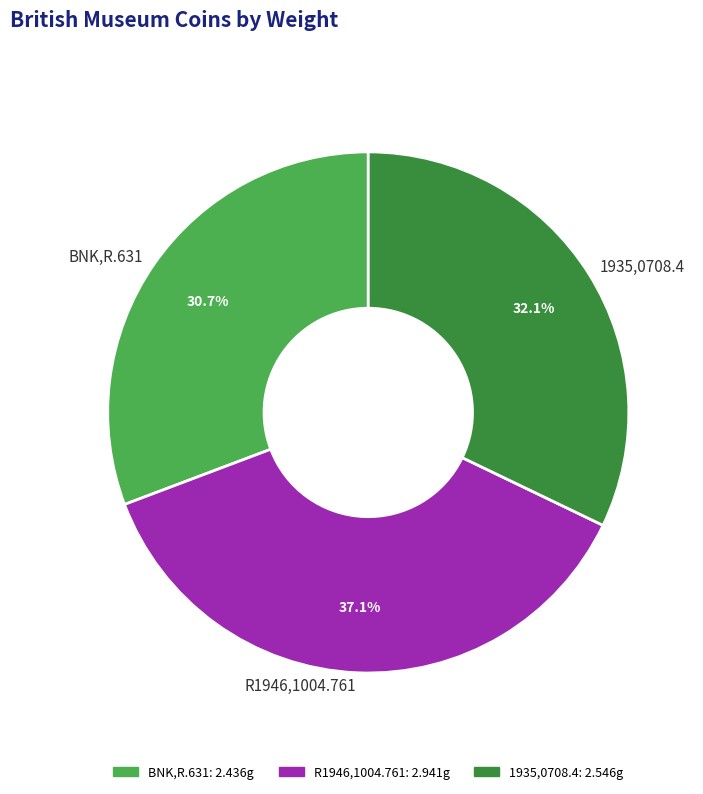

To the nearest percent, what percentage of the pie is R1946,1004.761?

37%